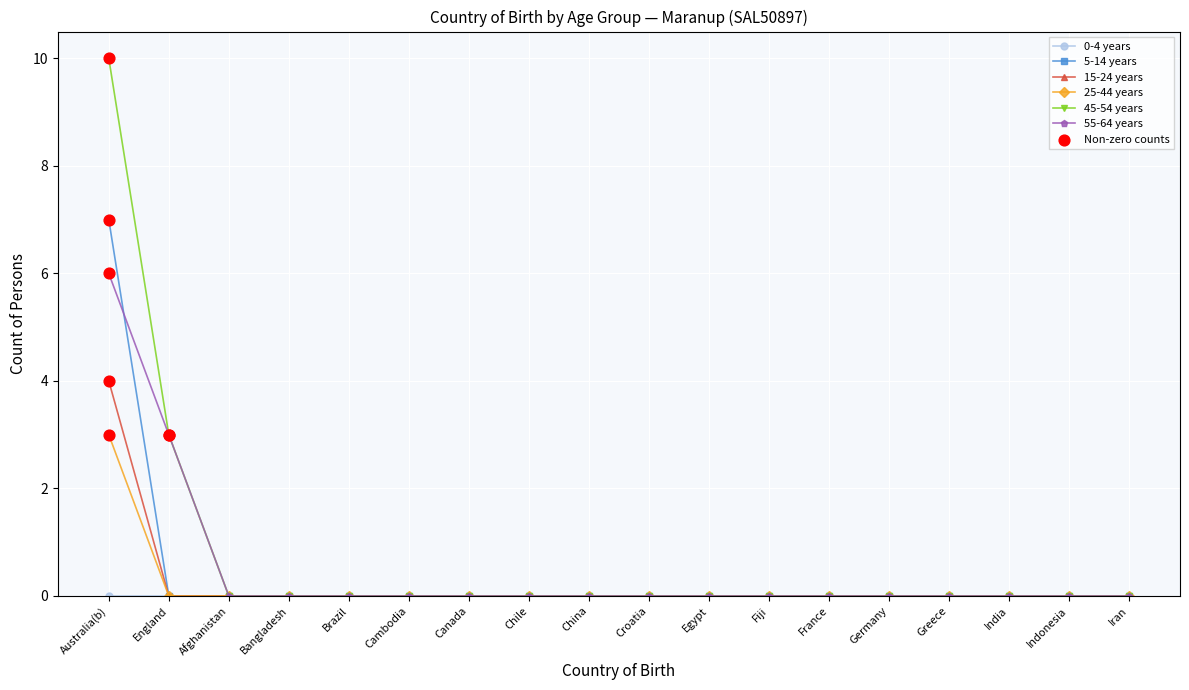

Which series changed the most between Australia(b) and Germany?

45-54 years